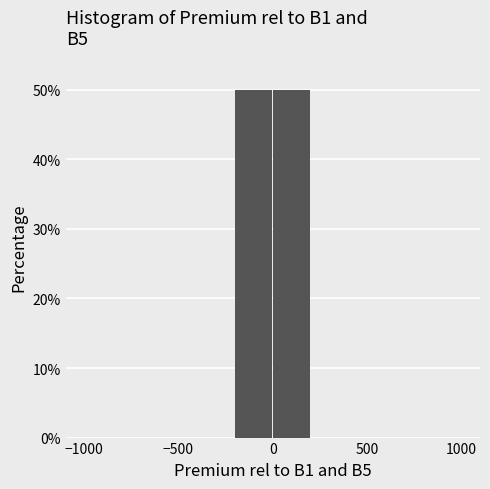

Reading left to right, transcribe this chart: for each bar, give the range it covers on the x-axis and its height. The values are not printed on the chart, so give them approximately, as read against the axis.

-1000 to -800: 0
-800 to -600: 0
-600 to -400: 0
-400 to -200: 0
-200 to 0: 50
0 to 200: 50
200 to 400: 0
400 to 600: 0
600 to 800: 0
800 to 1000: 0